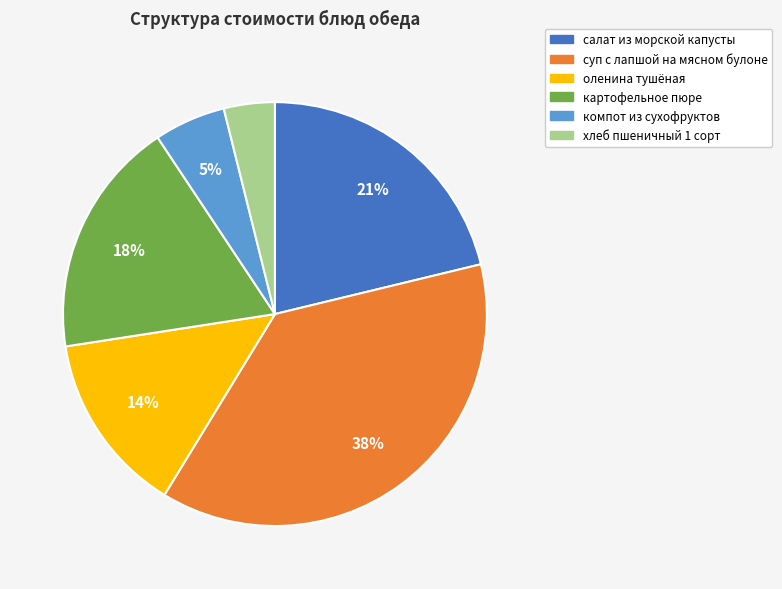

The компот из сухофруктов slice represents 5% of the pie. True or false?

True